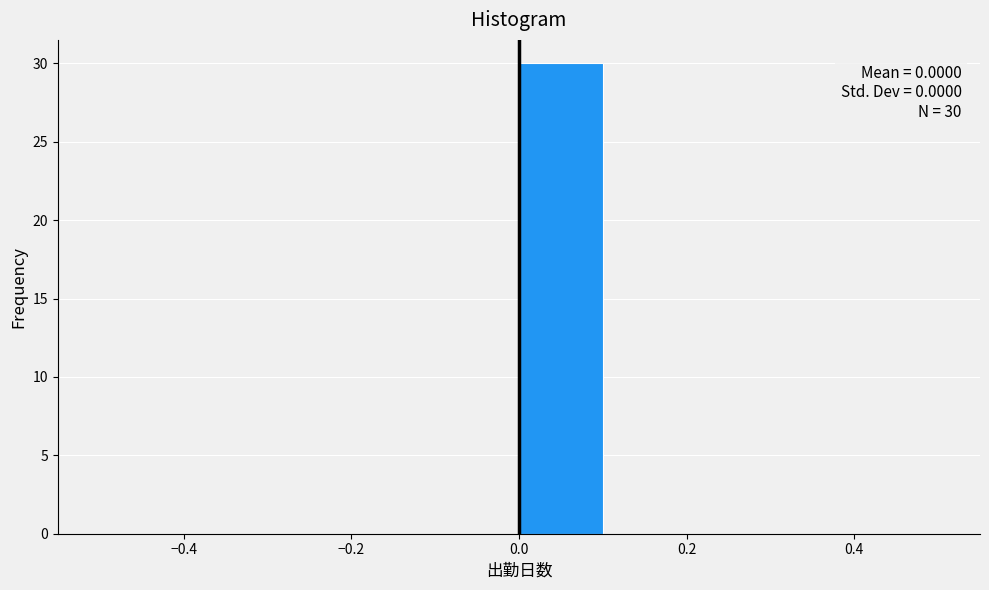

Over which range of the x-axis is the bar tallest?

0.0 to 0.1